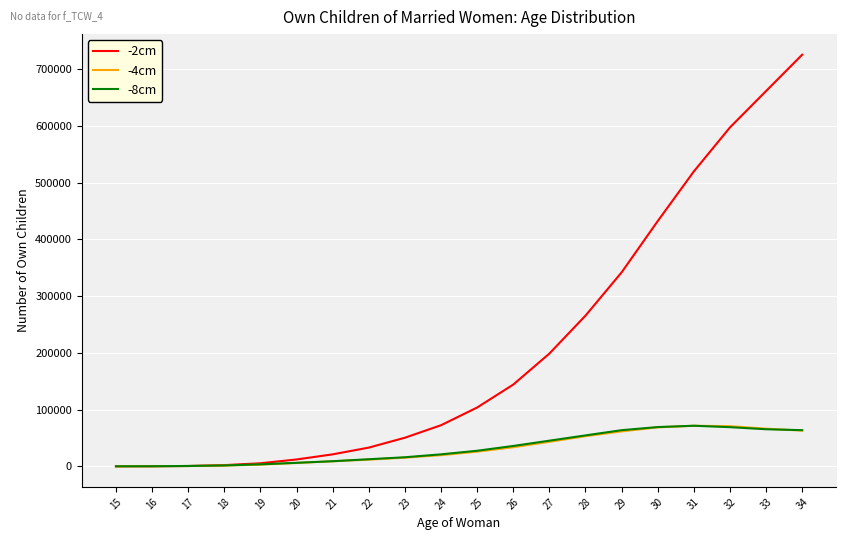

What is the sum of all -2cm values?

4186414